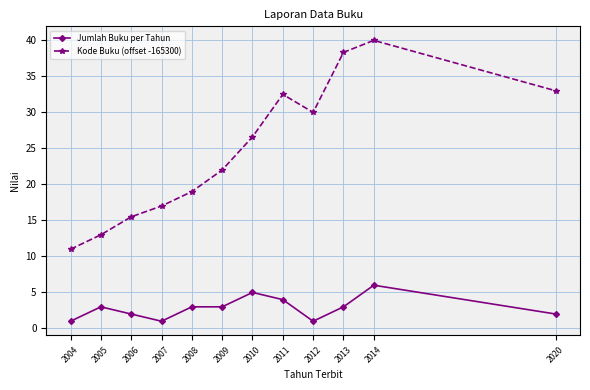

Does the chart have visible grid lines?

Yes